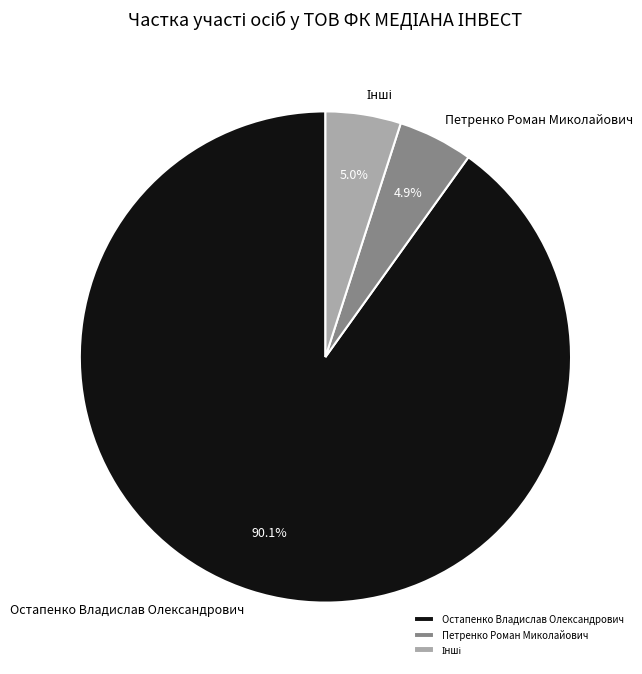

Does any single category account for the majority?

Yes